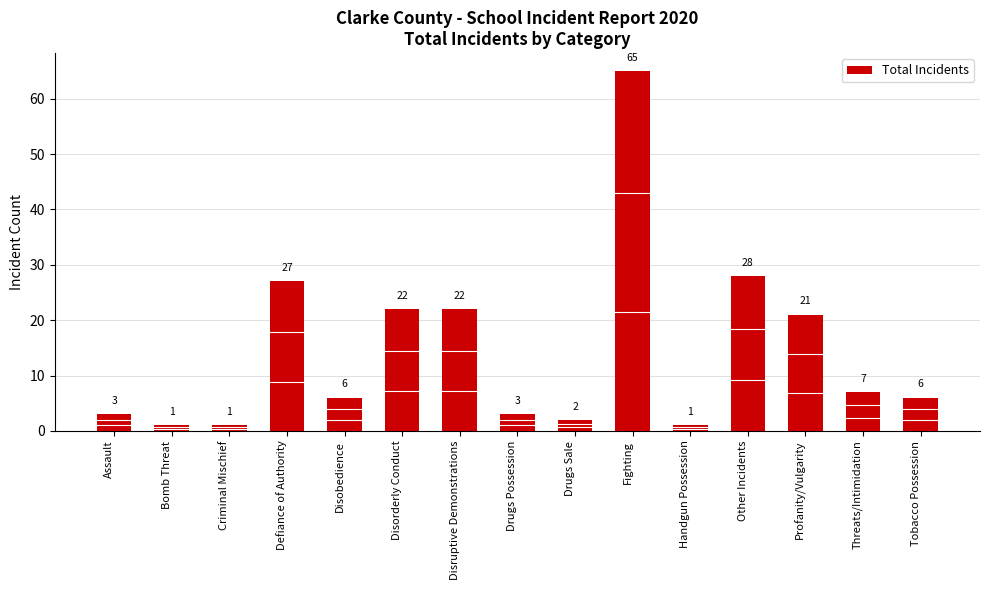

What is the difference between the values at Tobacco Possession and Drugs Possession?

3